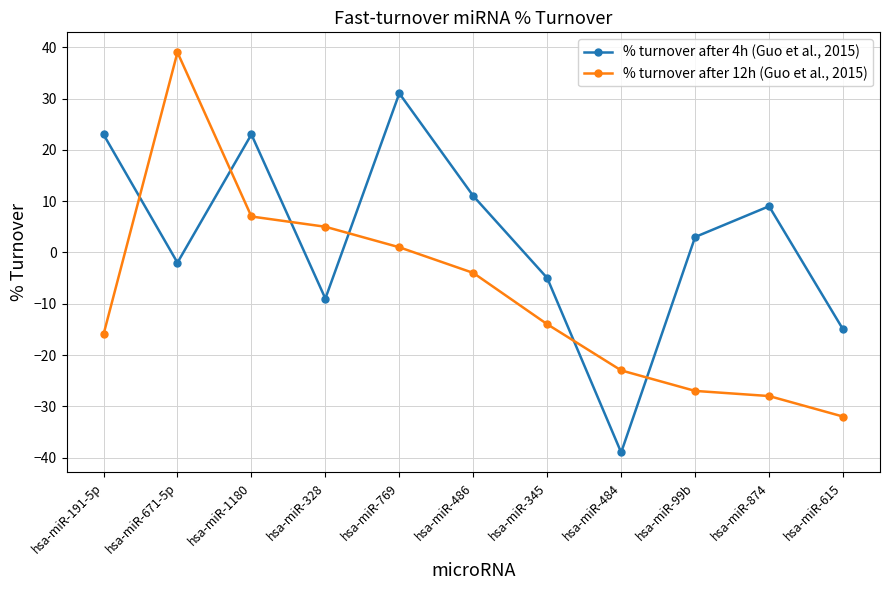

Between hsa-miR-671-5p and hsa-miR-615, which series saw the biggest shift?

% turnover after 12h (Guo et al., 2015)